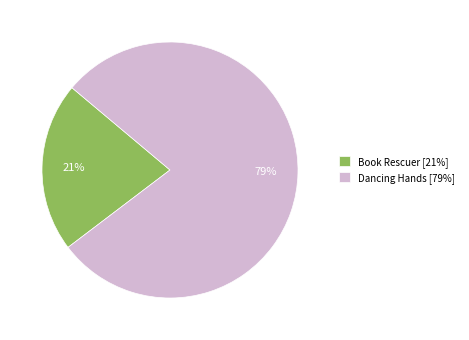

The Book Rescuer slice represents 21% of the pie. True or false?

True